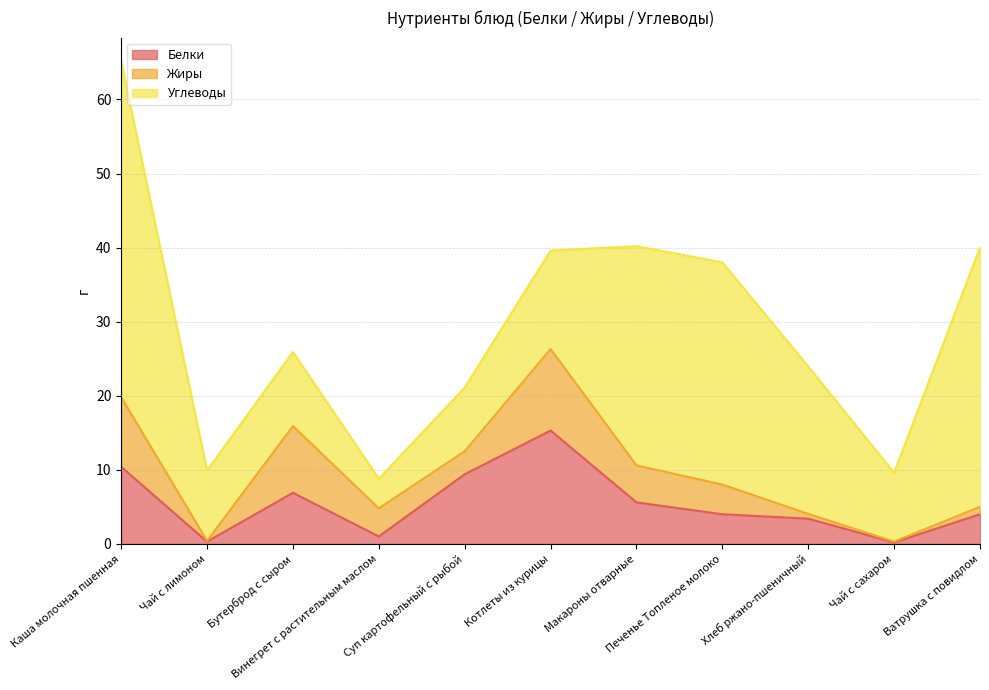

Is it true that Жиры equals 0.1 at Чай с сахаром?

True